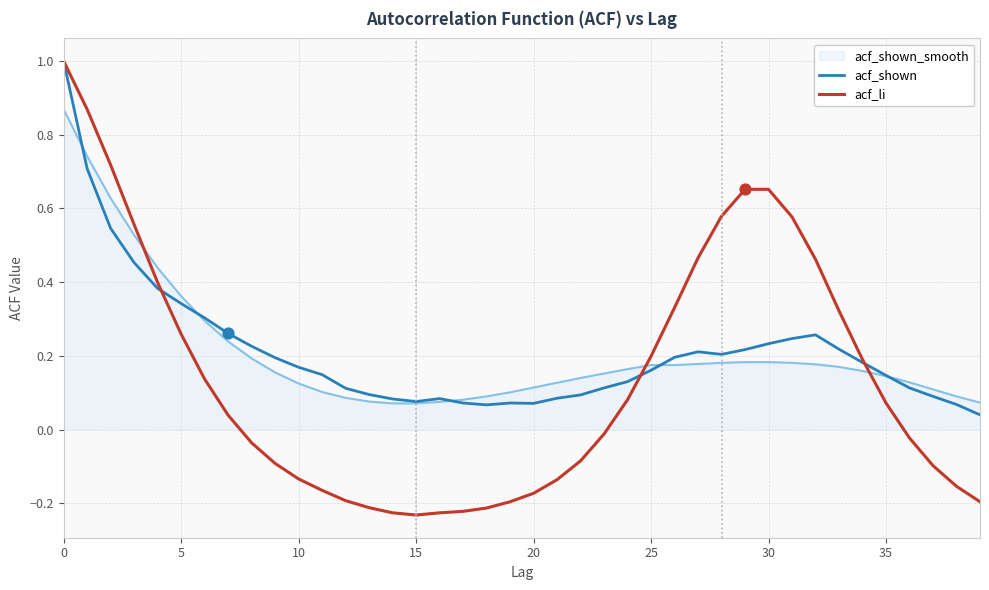

Which series has the largest range (max minus min)?

acf_li